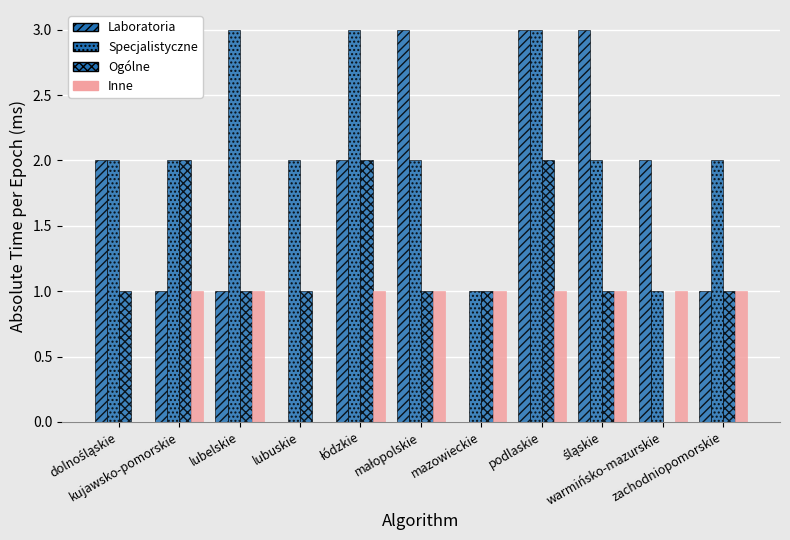

Does the chart contain stacked bars?

No